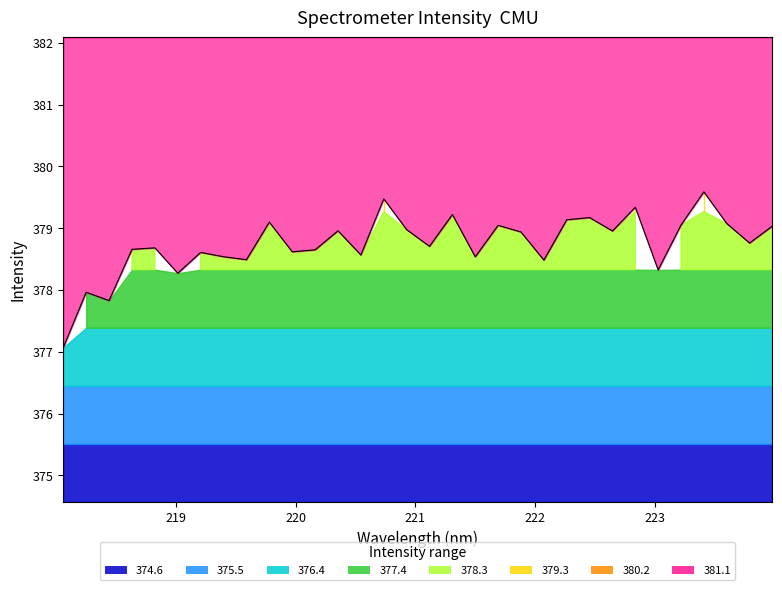

How many interior local peaks (higher than both neighbors) does the data have?

11